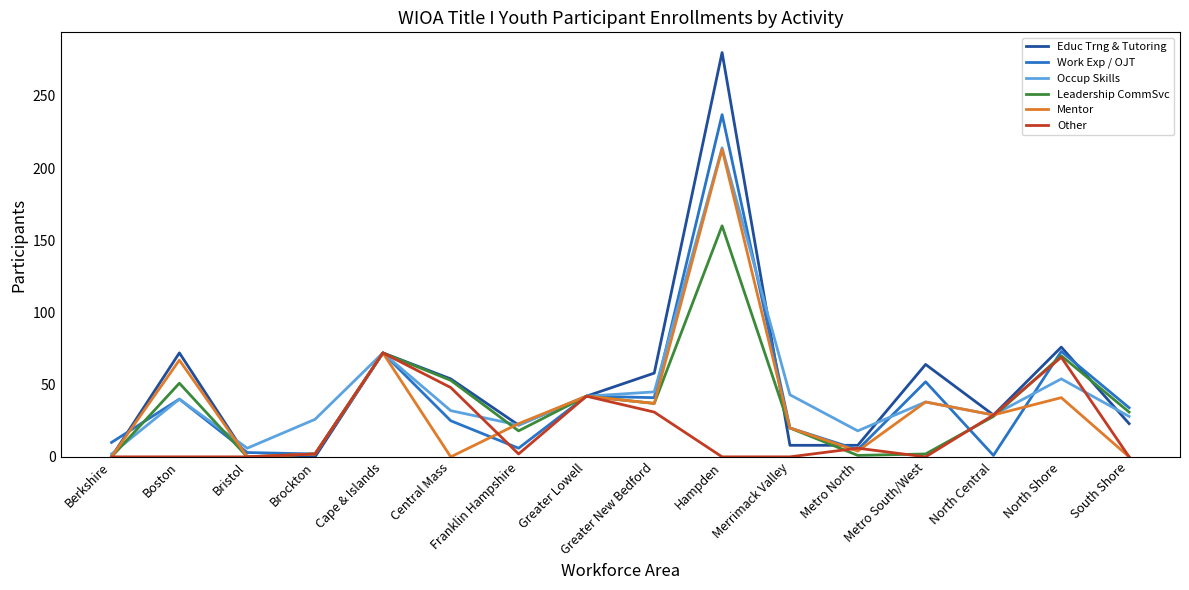

True or false: Mentor has a value of 23 at Franklin Hampshire.

True